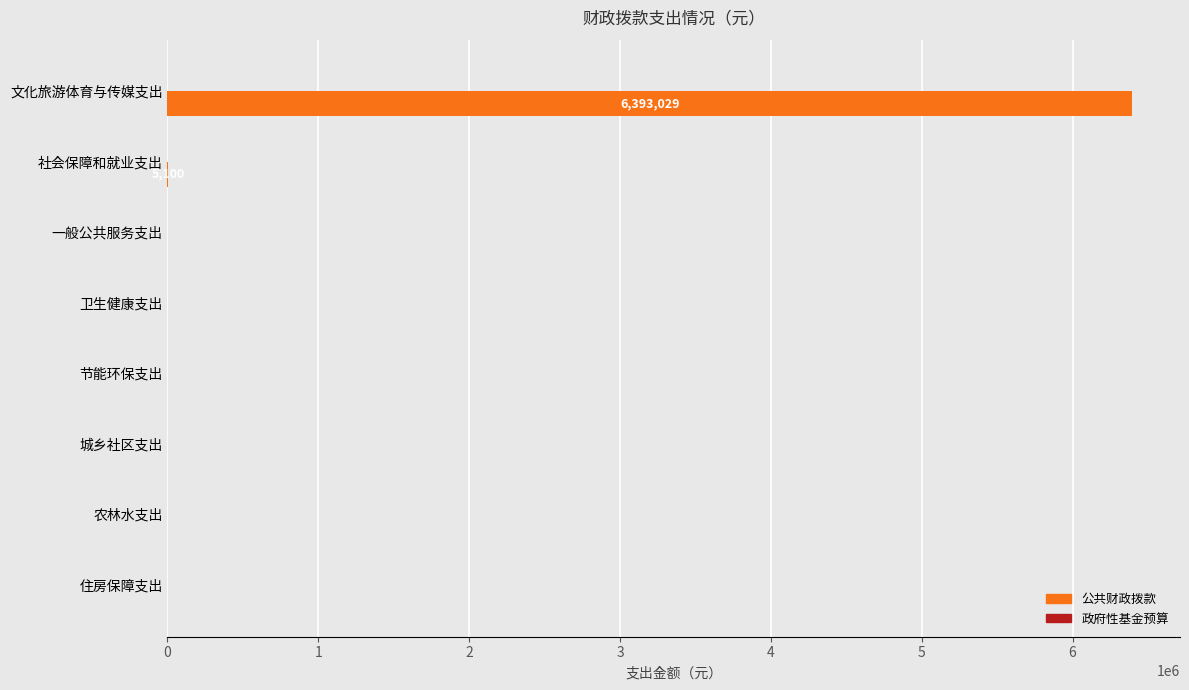

True or false: the data shows -3478180 at 城乡社区支出.

False